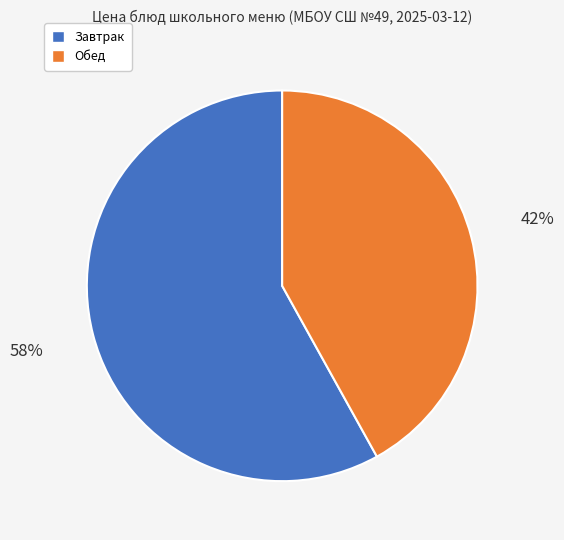

To the nearest percent, what is the average slice percentage?

50%